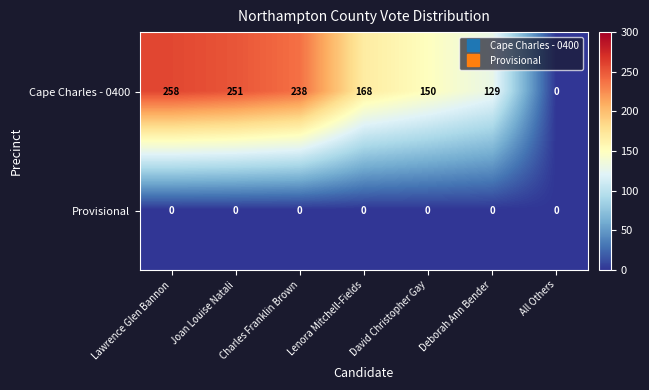

Between Lawrence Glen Bannon and David Christopher Gay, which series saw the biggest shift?

Cape Charles - 0400